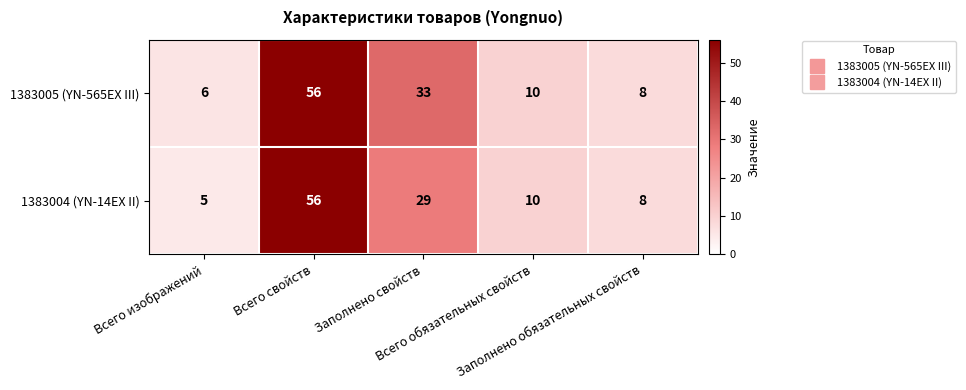

What is the difference between the second highest and second lowest values in the 1383005 (YN-565EX III) series?

25